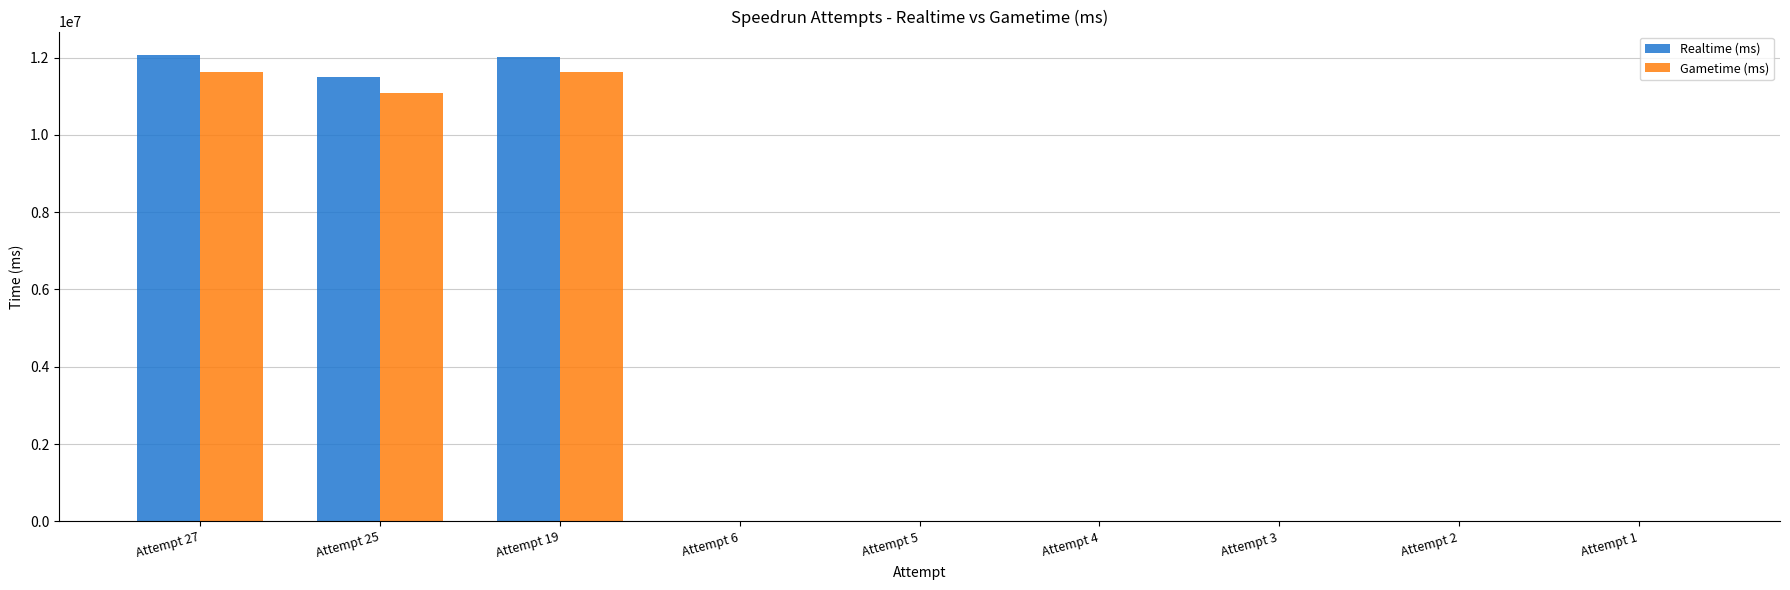

What is the sum of all Realtime (ms) values?

35585891